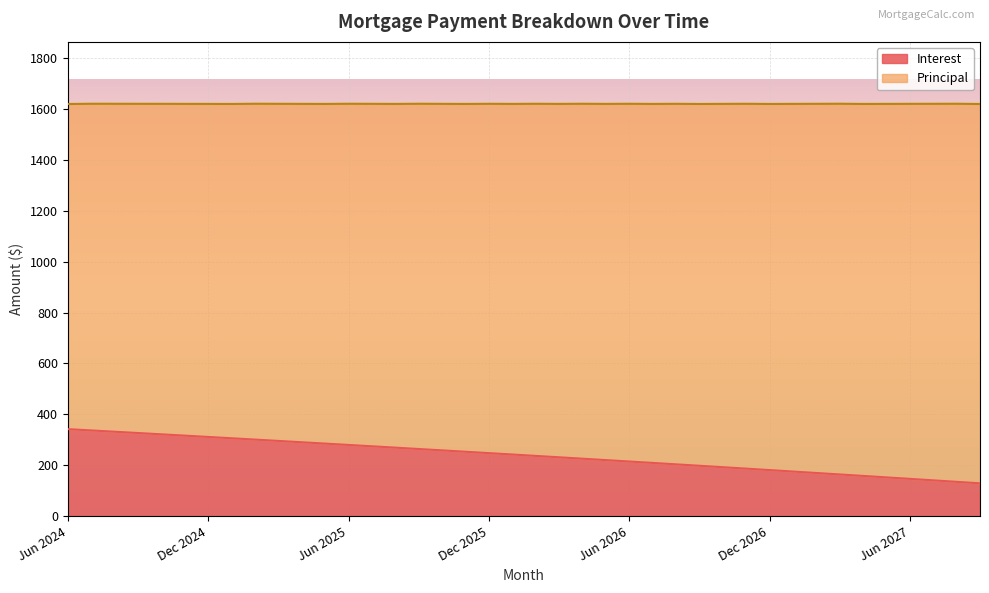

What value does the data have at Oct 2026?

192.4